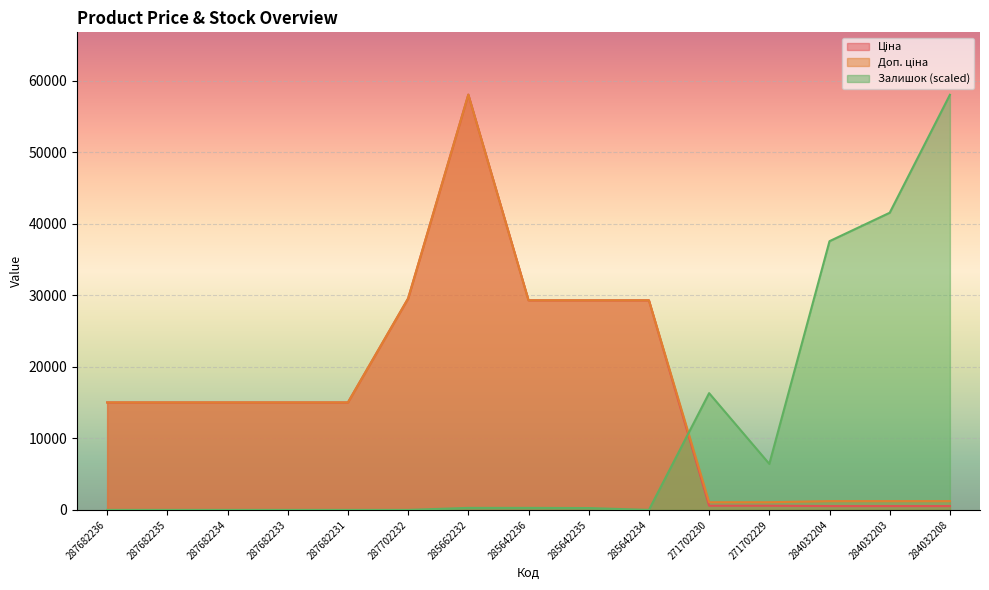

Reading left to right, list all the values displayed in this chart.

Ціна: 15019.2	15019.2	15019.2	15019.2	15019.2	29548.9	58037.0	29294.9	29294.9	29294.9	586.0	586.0	535.4	535.4	535.4
Доп. ціна: 15019.2	15019.2	15019.2	15019.2	15019.2	29548.9	58037.0	29294.9	29294.9	29294.9	1074.5	1074.5	1227.2	1227.2	1227.2
Залишок: 0.0	0.0	0.0	0.0	0.0	0.0	283.8	283.8	260.1	0.0	16318.5	6432.8	37556.2	41529.3	58013.4